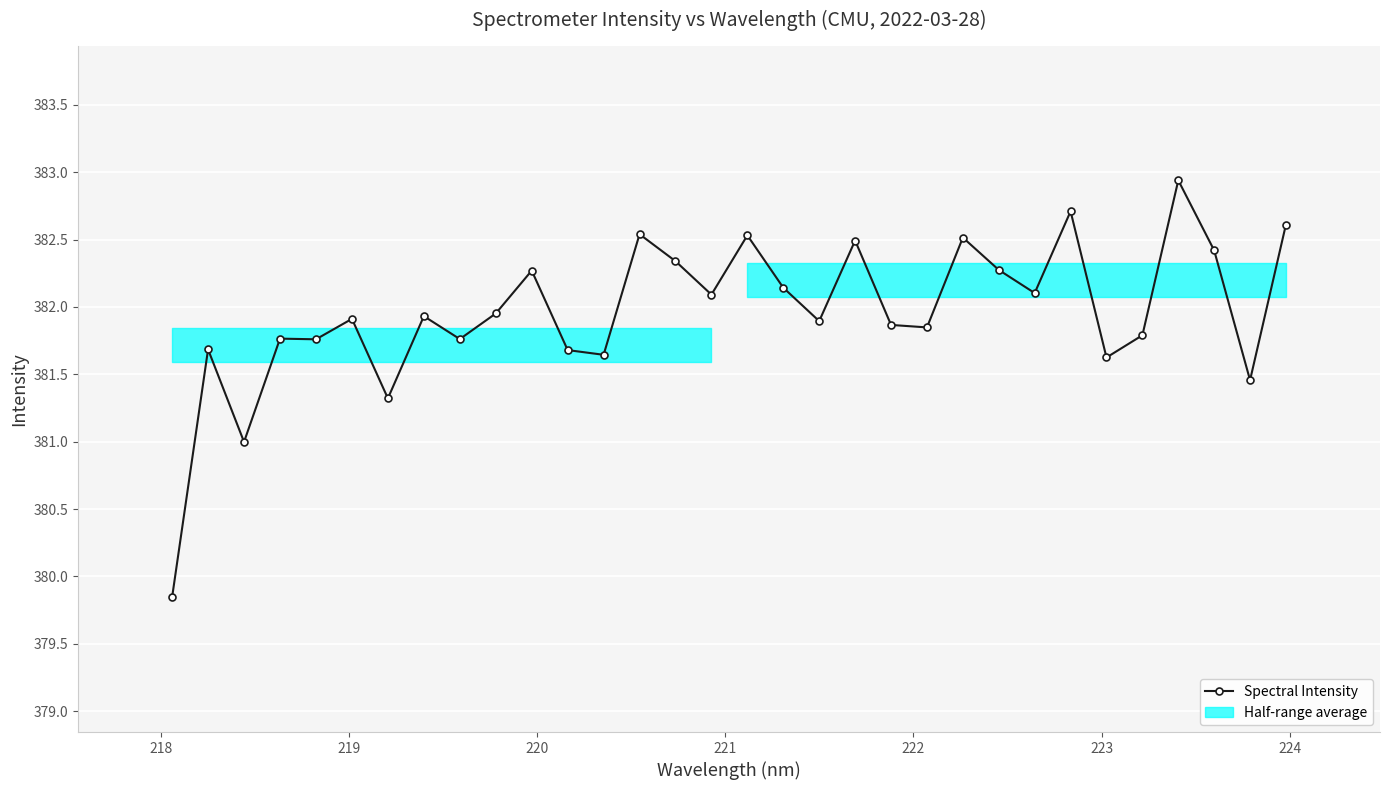

True or false: Spectral Intensity has more than 1 points higher than both neighbors.

True